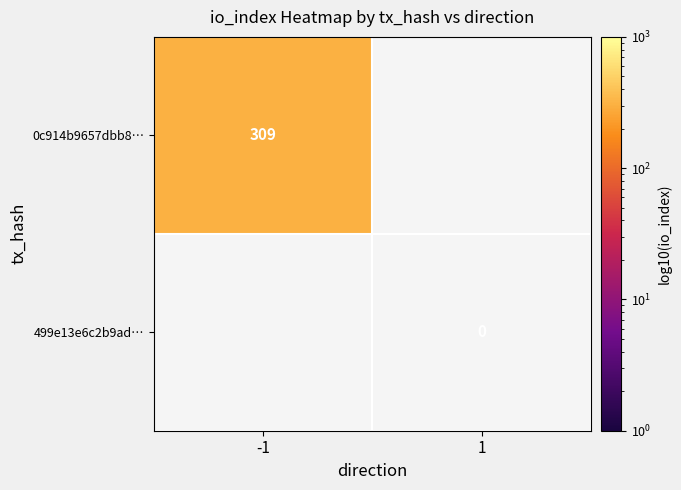

Is it true that 0c914b9657dbb8… equals 116 at -1?

False